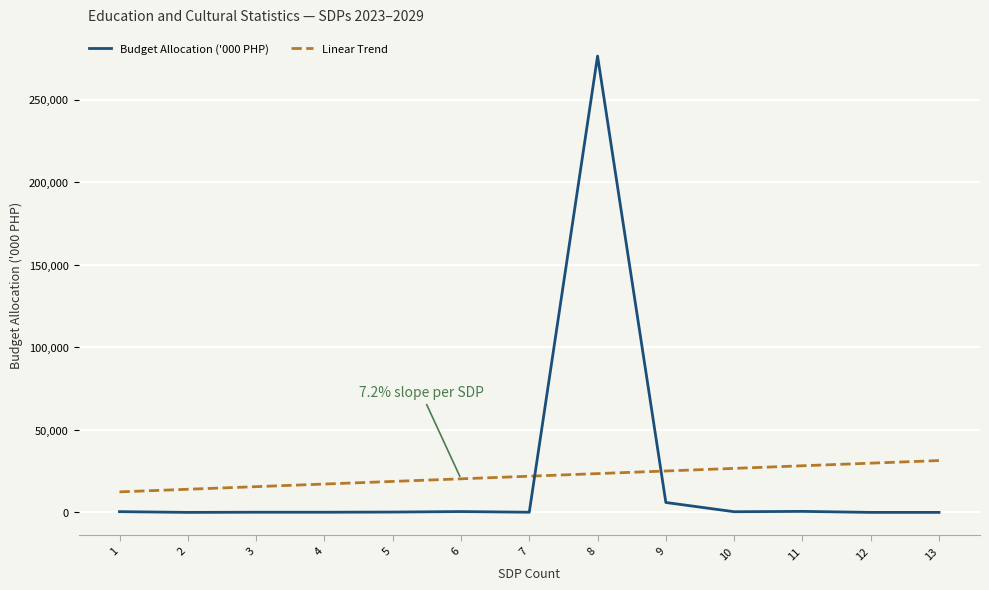

Does the chart display data point markers on the line(s)?

No